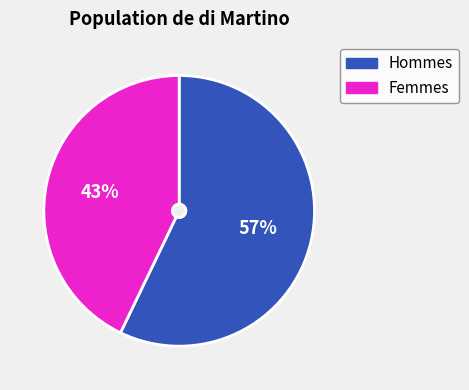

Is there any slice that represents more than half of the pie?

Yes